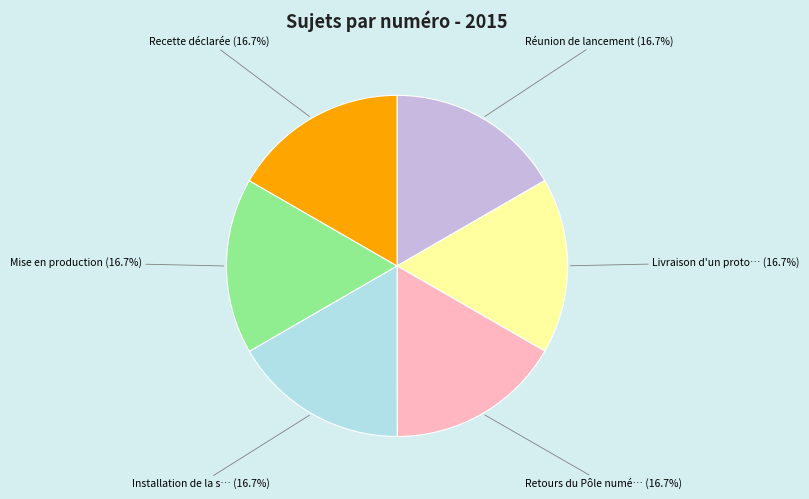

Does any single category account for the majority?

No